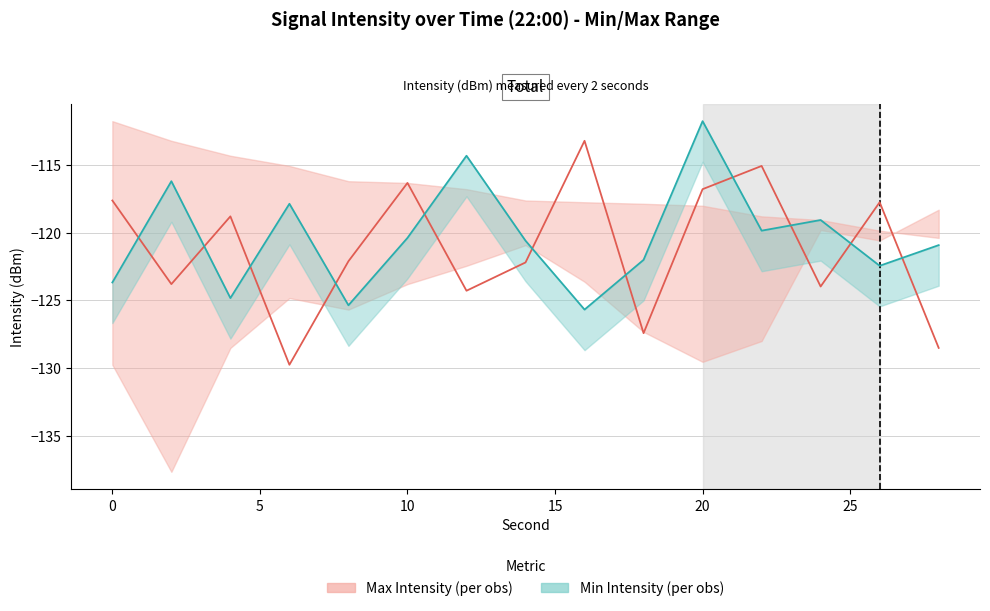

How many data points in Intensity Series 2 are above -120?

6